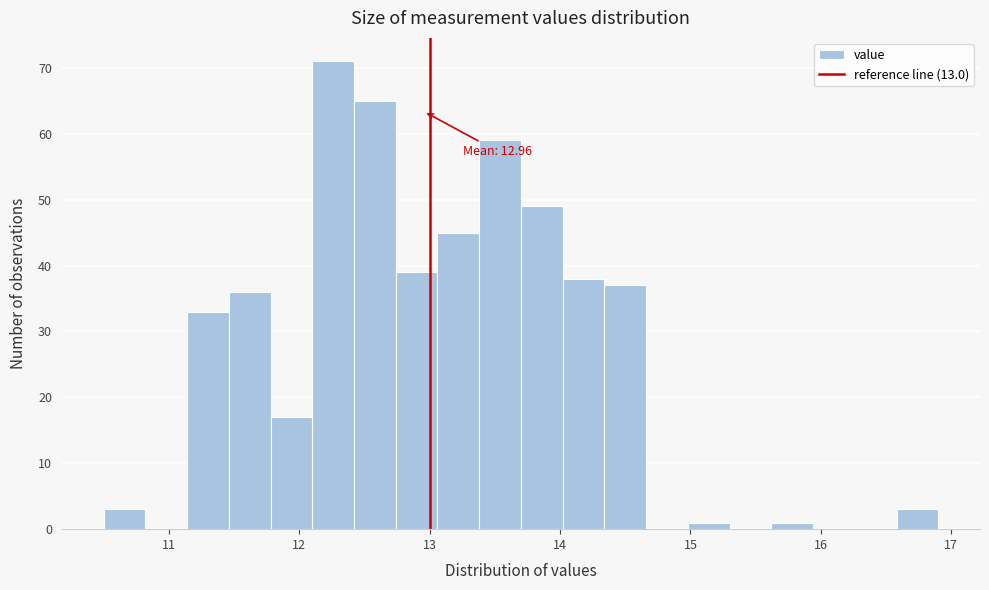

Around what value on the x-axis is the tallest bar? Give the approximate position of its centre, as read against the axis.

12.3